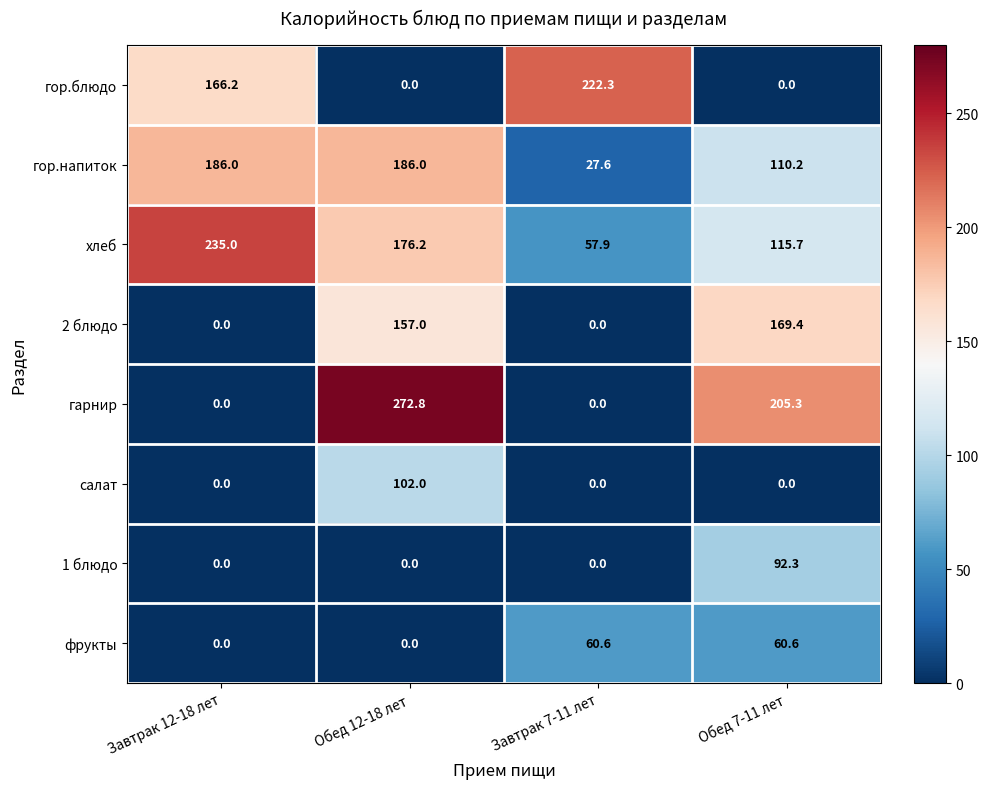

At how many categories does at least one series exceed 73?

4